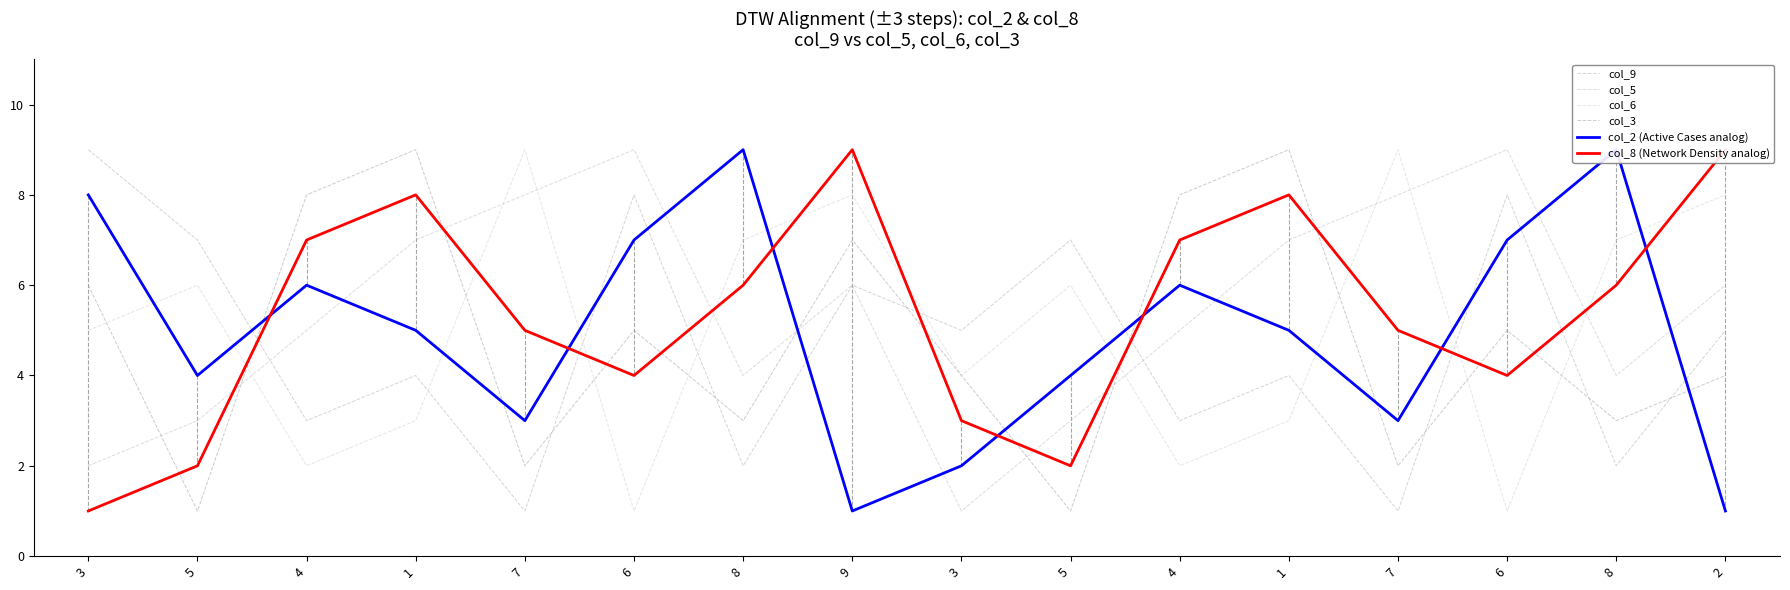

Which series ends up on top after the final intersection of col_2 (Active Cases analog) and col_3?

col_3